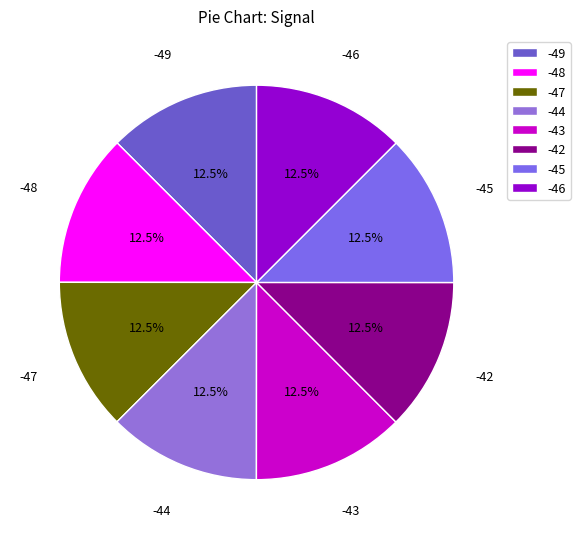

How many slices are in this pie chart?

8